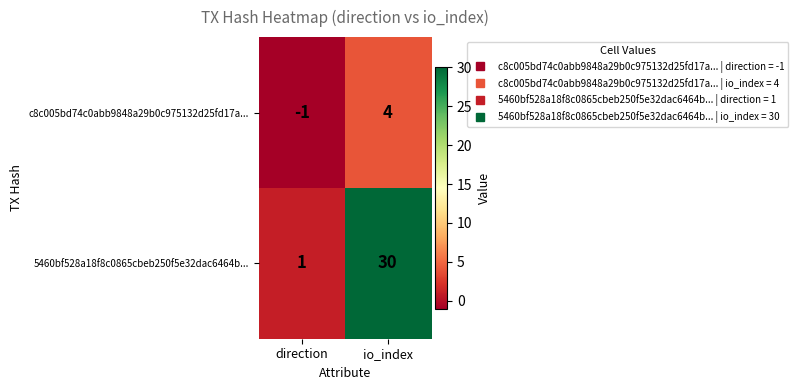

Which label corresponds to the largest value in the chart?

io_index